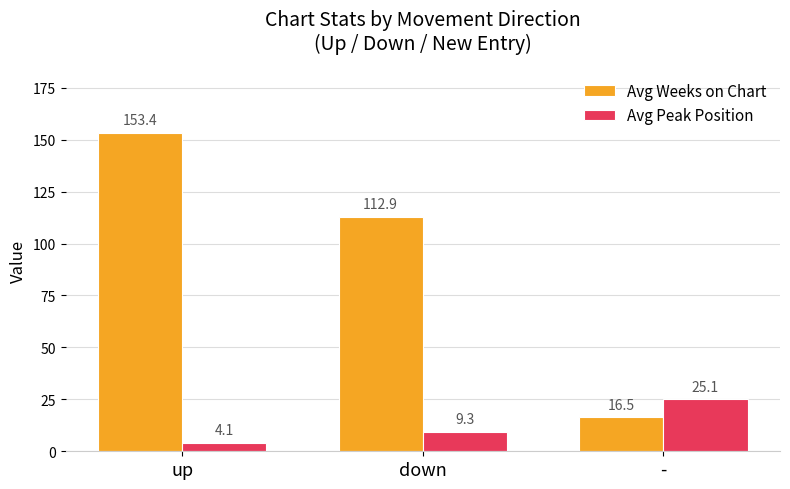

What is the greatest value displayed?

153.4